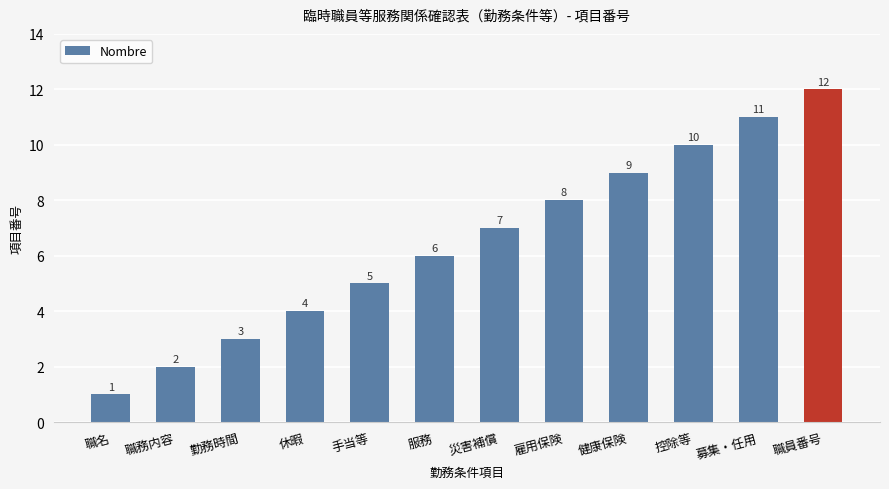

Rank the categories by value from lowest to highest.

職名, 職務内容, 勤務時間, 休暇, 手当等, 服務, 災害補償, 雇用保険, 健康保険, 控除等, 募集・任用, 職員番号